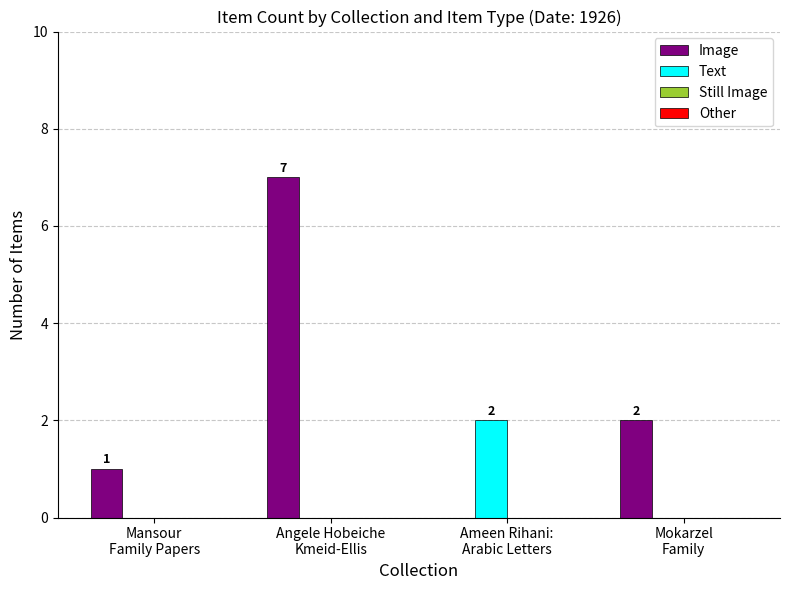

What is the greatest value displayed?

7